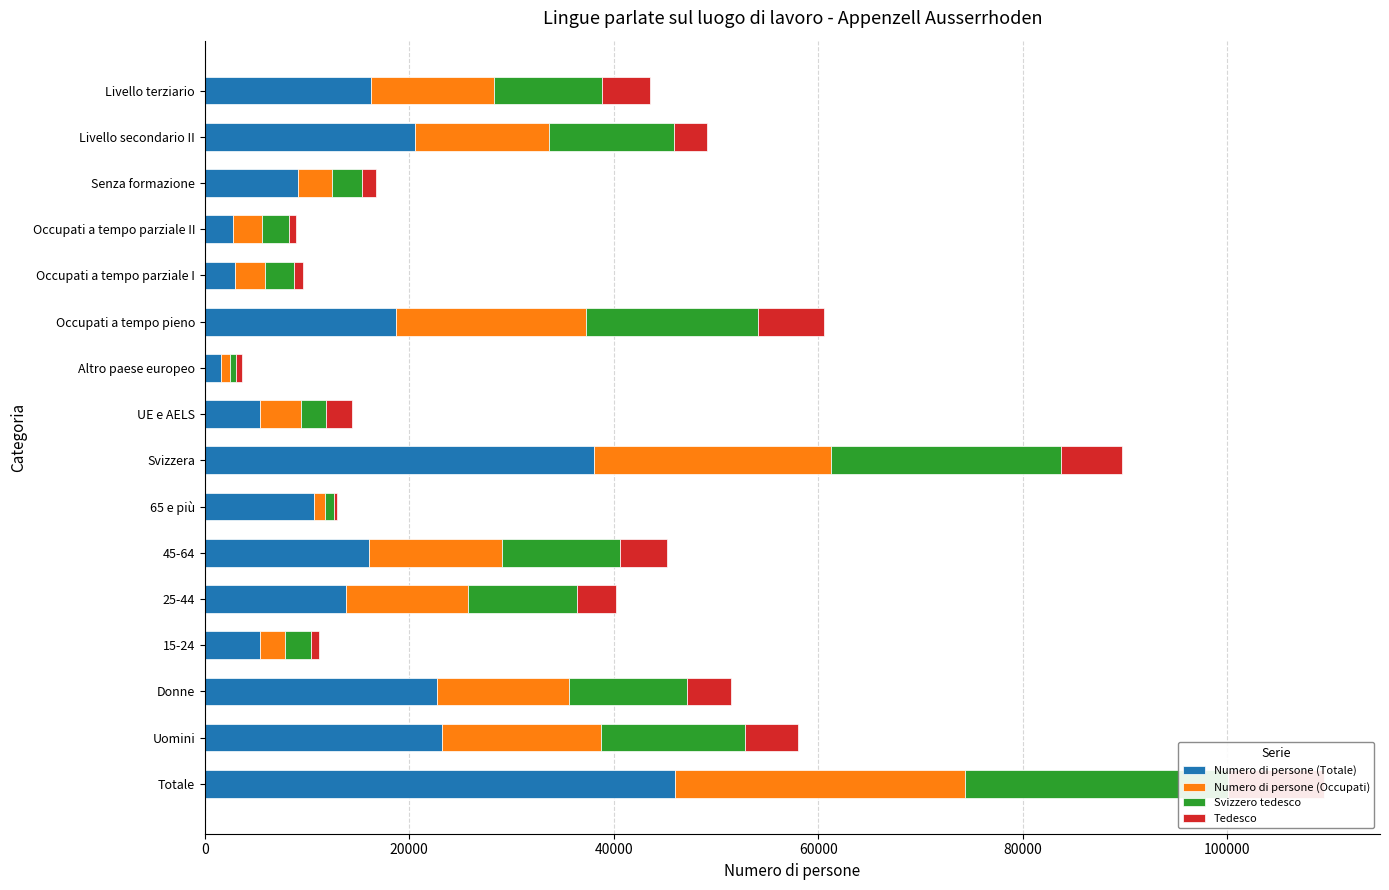

Reading right to left, transcribe all the data shown in this chart.

Numero di persone (Totale): 16294.7	20517.0	9153.3	2808.7	2967.9	18664.6	1598.3	5365.3	38114.0	10720.0	16089.0	13775.0	5381.0	22754.0	23211.0	45965.0
Numero di persone (Occupati): 11956.5	13156.9	3319.2	2808.7	2967.9	18664.6	873.0	4032.5	23140.1	1007.9	12981.4	11930.5	2512.9	12889.6	15543.0	28432.6
Svizzero tedesco: 10563.1	12177.5	2936.6	2633.3	2771.4	16793.0	619.7	2433.4	22509.8	945.4	11494.0	10746.5	2491.3	11557.1	14120.1	25677.2
Tedesco: 4741.6	3299.4	1348.4	719.5	937.3	6455.7	542.2	2538.2	5964.5	219.6	4609.6	3778.7	781.5	4272.9	5116.6	9389.4